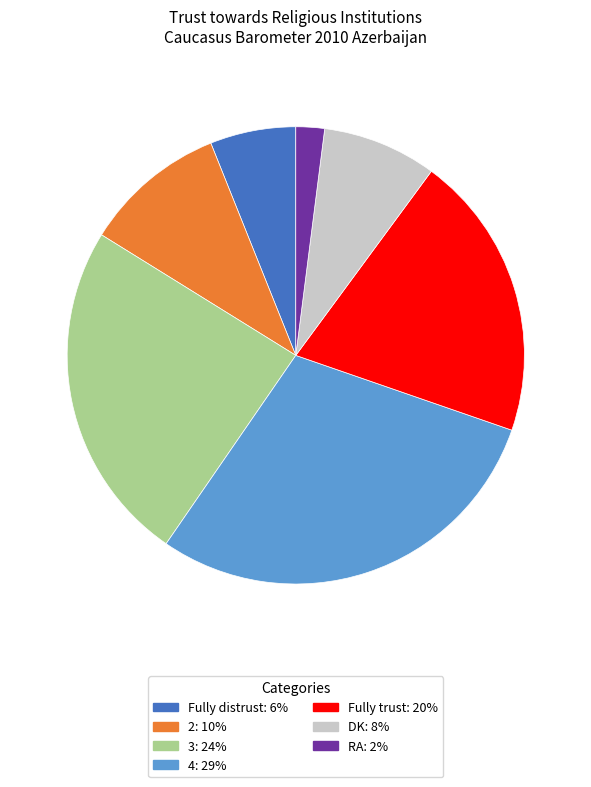

The DK: 8% slice represents 1% of the pie. True or false?

False